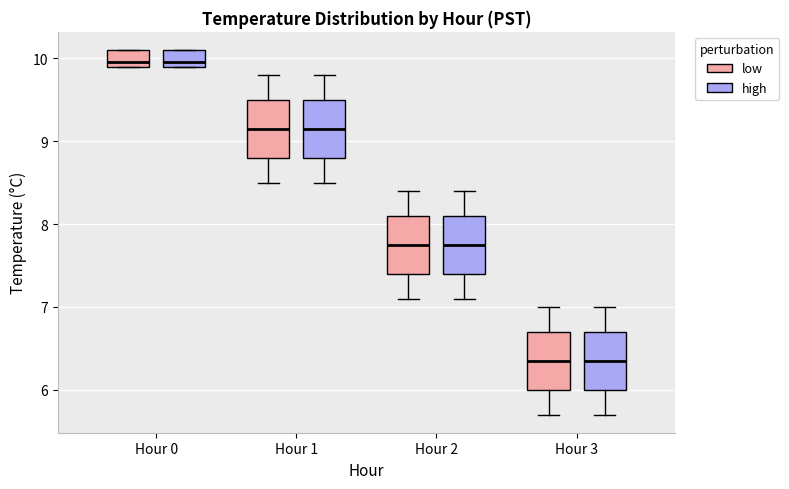

Reading left to right, transcribe this box plot: for each box, give where its median line is, the range the box spans, and where its two whiskers end, as read against the y-axis. The values are not printed on the chart, so give them approximately, as read against the axis.

Hour 0 (low): median 10.0, box 9.9 to 10.1, whiskers 9.9 to 10.1
Hour 0 (high): median 10.0, box 9.9 to 10.1, whiskers 9.9 to 10.1
Hour 1 (low): median 9.2, box 8.8 to 9.5, whiskers 8.5 to 9.8
Hour 1 (high): median 9.2, box 8.8 to 9.5, whiskers 8.5 to 9.8
Hour 2 (low): median 7.8, box 7.4 to 8.1, whiskers 7.1 to 8.4
Hour 2 (high): median 7.8, box 7.4 to 8.1, whiskers 7.1 to 8.4
Hour 3 (low): median 6.4, box 6.0 to 6.7, whiskers 5.7 to 7.0
Hour 3 (high): median 6.4, box 6.0 to 6.7, whiskers 5.7 to 7.0